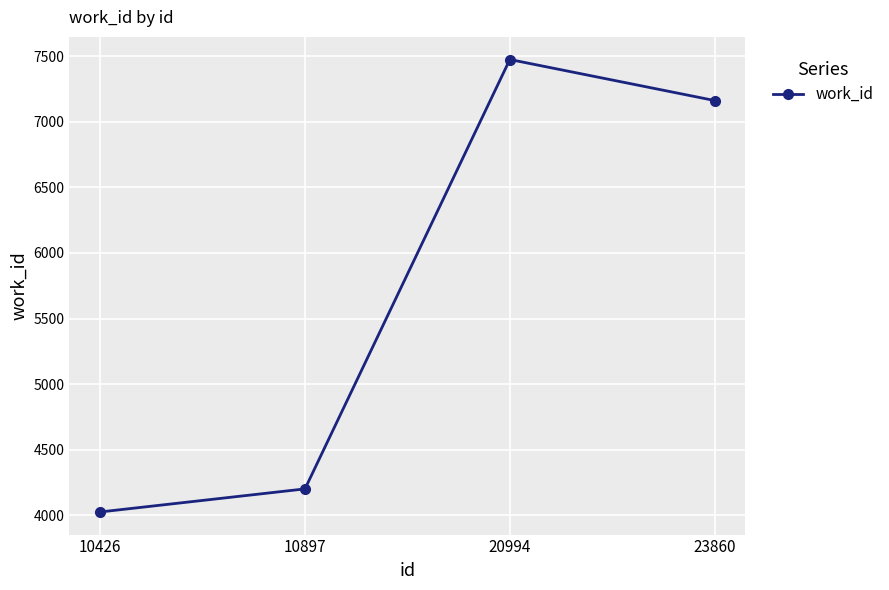

At which category does the data reach its first local peak?

20994